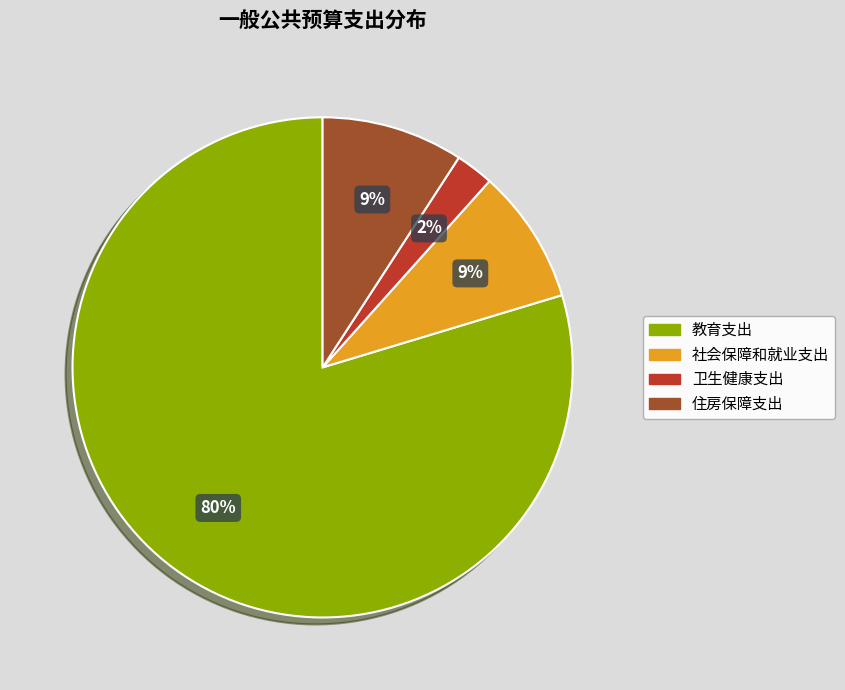

Between 教育支出 and 住房保障支出, which is larger?

教育支出